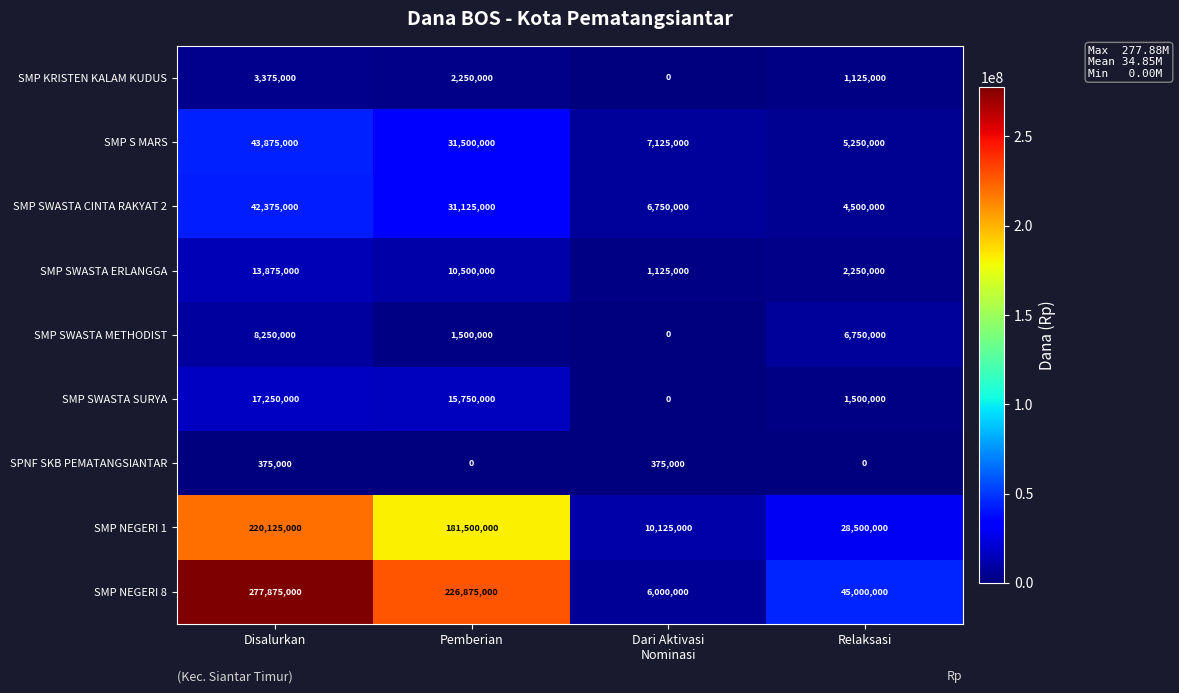

Which series has the largest total across all categories?

SMP NEGERI 8